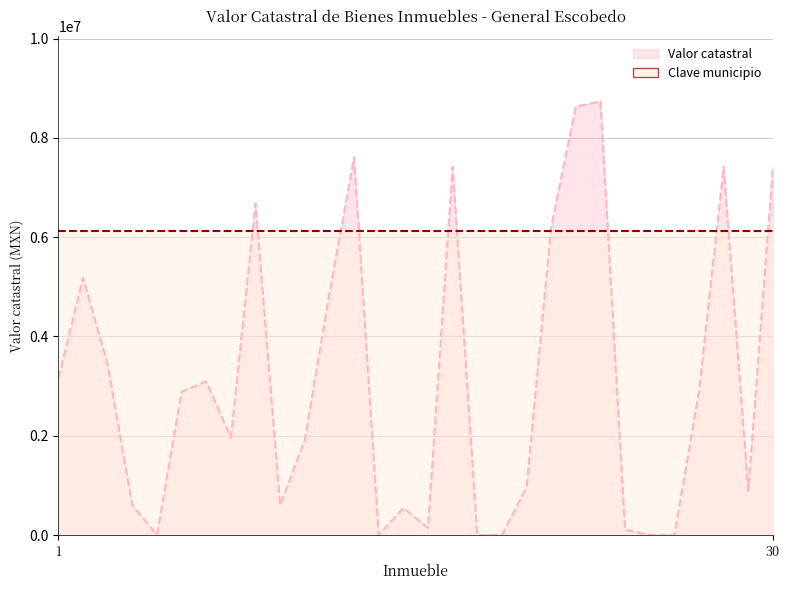

Does the chart display data point markers on the line(s)?

No